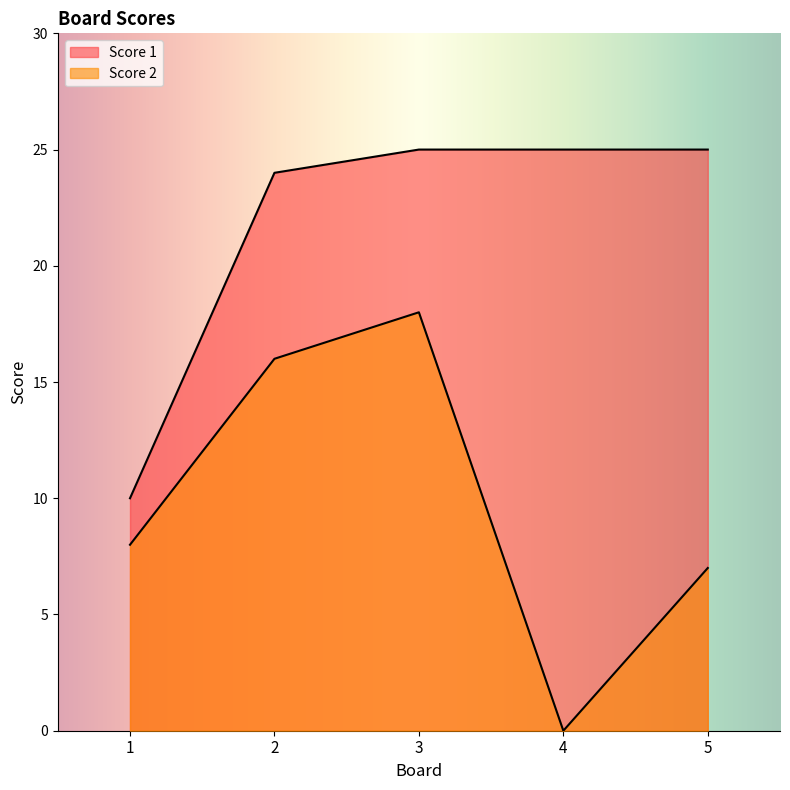

True or false: Score 1 and Score 2 intersect in this chart.

False